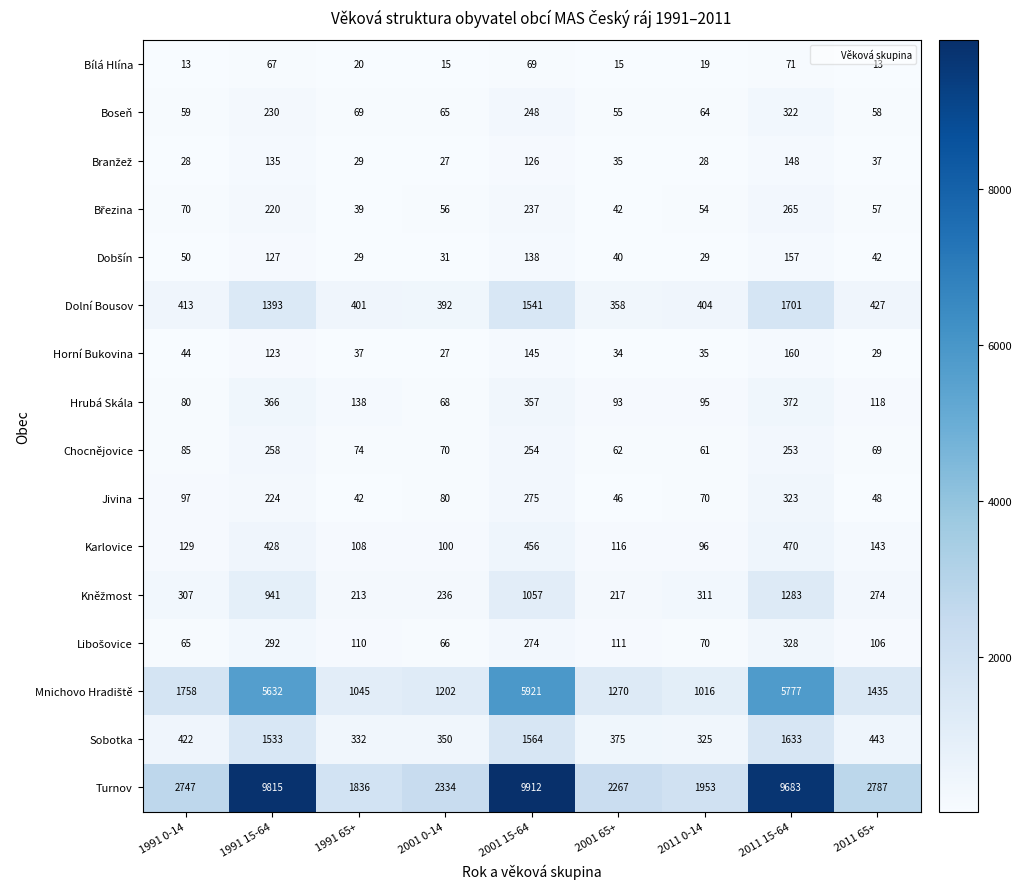

Where does the Boseň series first go above 65?

1991 15-64